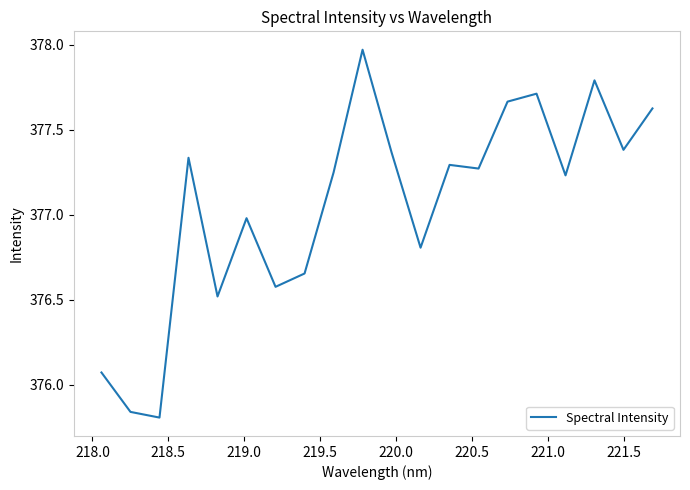

What is the difference between the second highest and second lowest values?

1.9